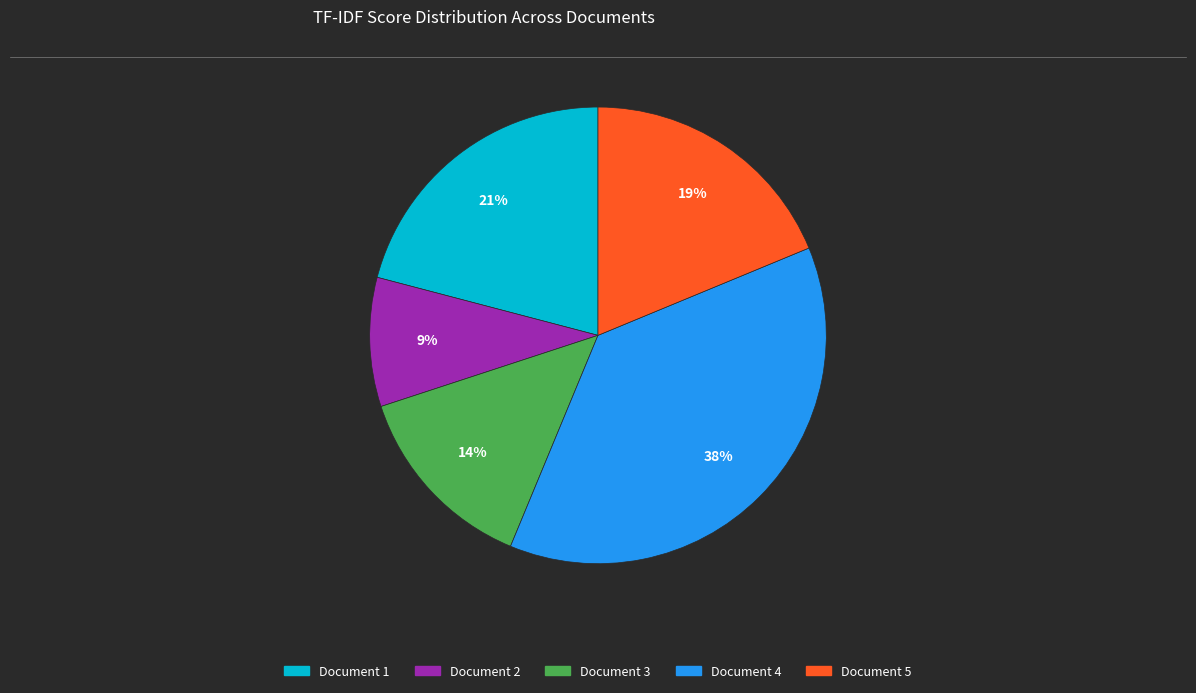

Combined, do Document 5 and Document 1 account for over 50%?

No